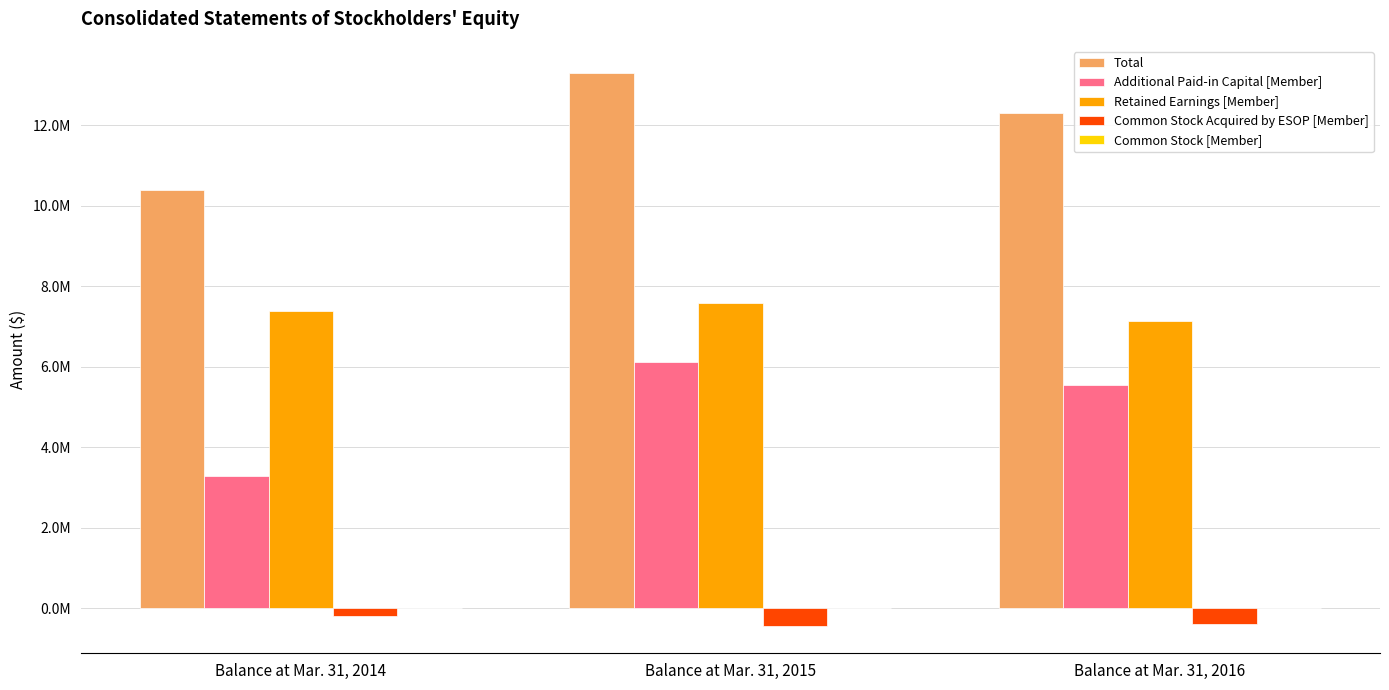

What is the average value of the Retained Earnings [Member] series?

7364484